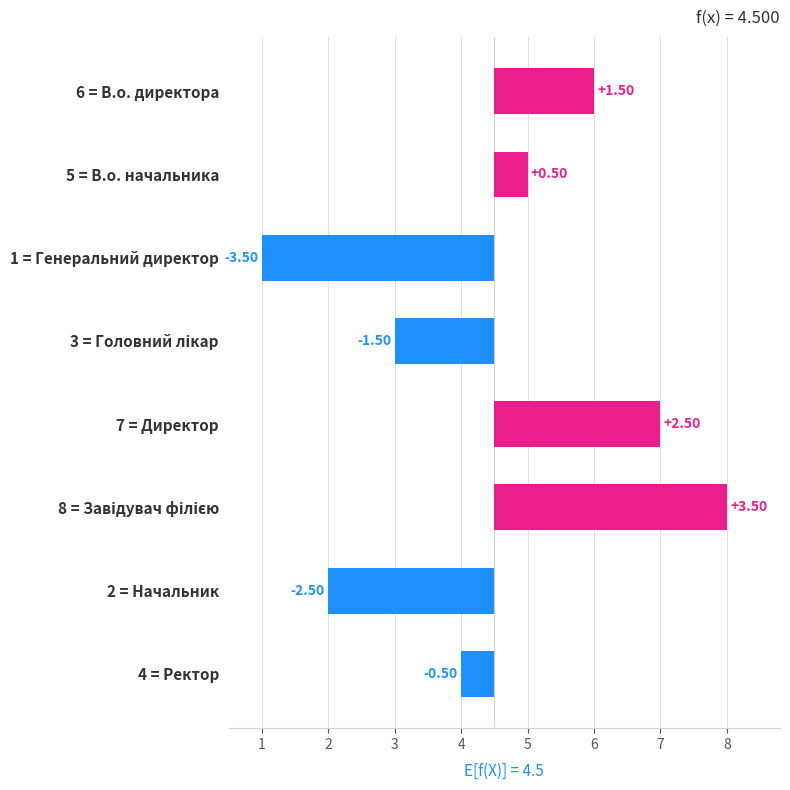

Rank the categories by value from lowest to highest.

1 = Генеральний директор, 2 = Начальник, 3 = Головний лікар, 4 = Ректор, 5 = В.о. начальника, 6 = В.о. директора, 7 = Директор, 8 = Завідувач філією